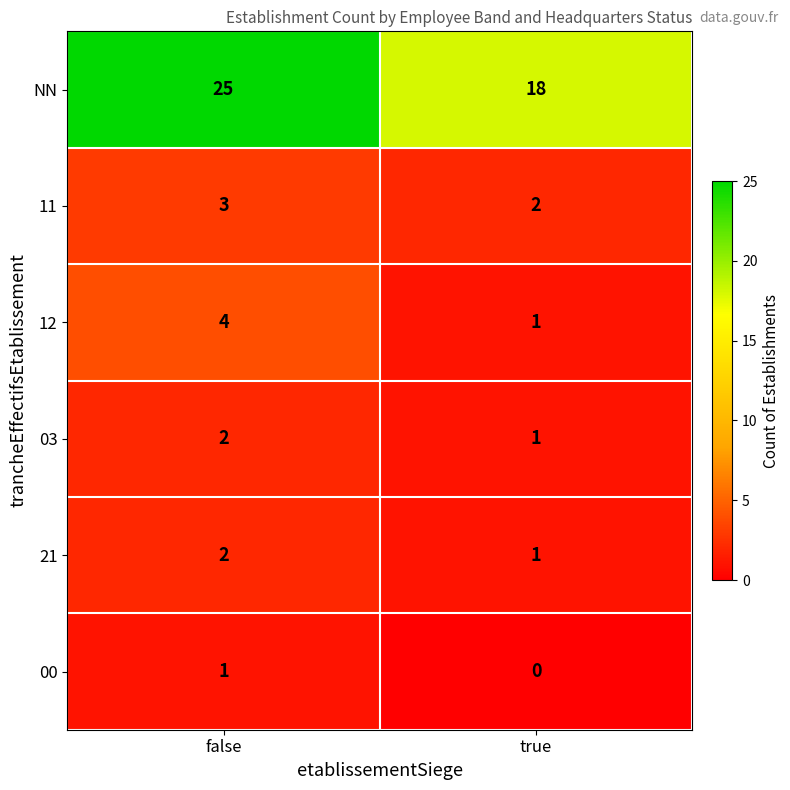

What is the sum of all 21 values?

3